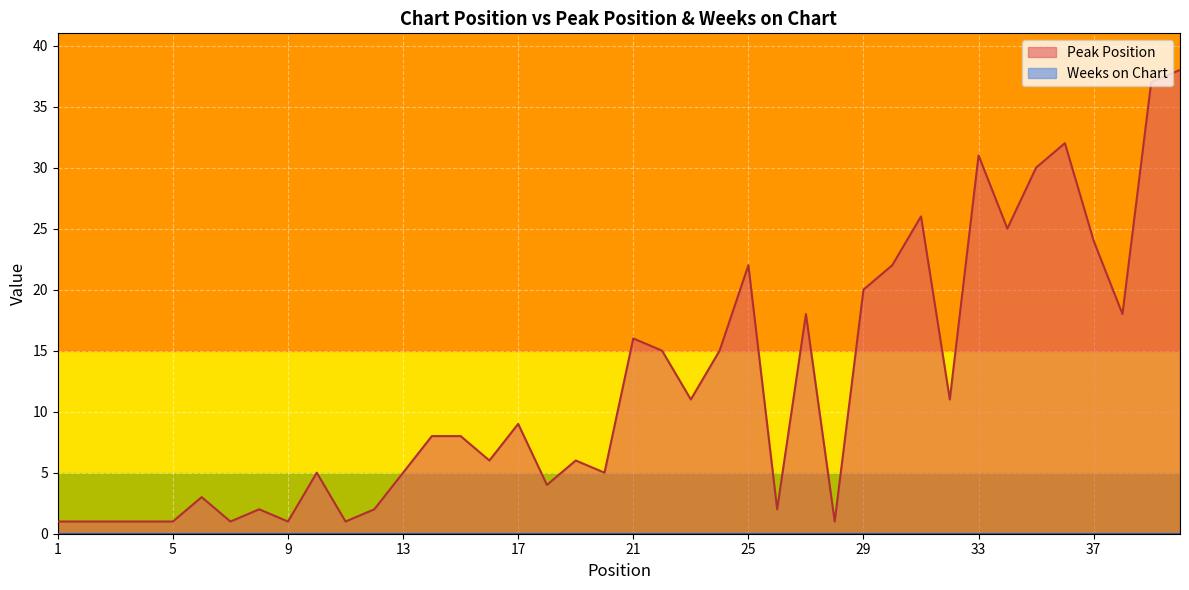

What is the difference between the maximum and minimum values?

37